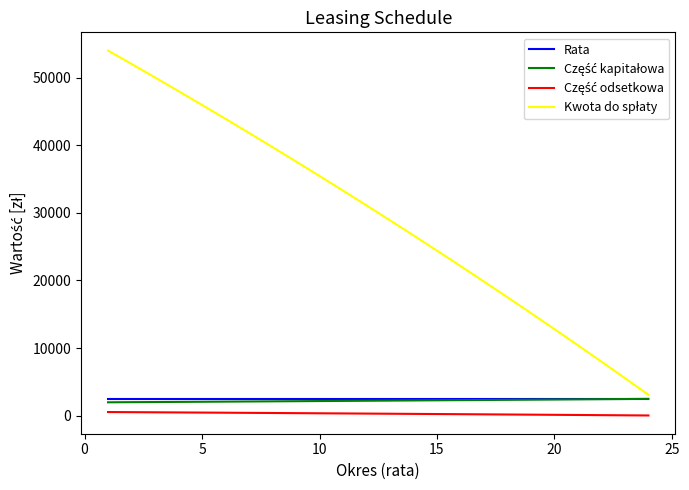

What is the lowest value of the Rata series?

2519.7